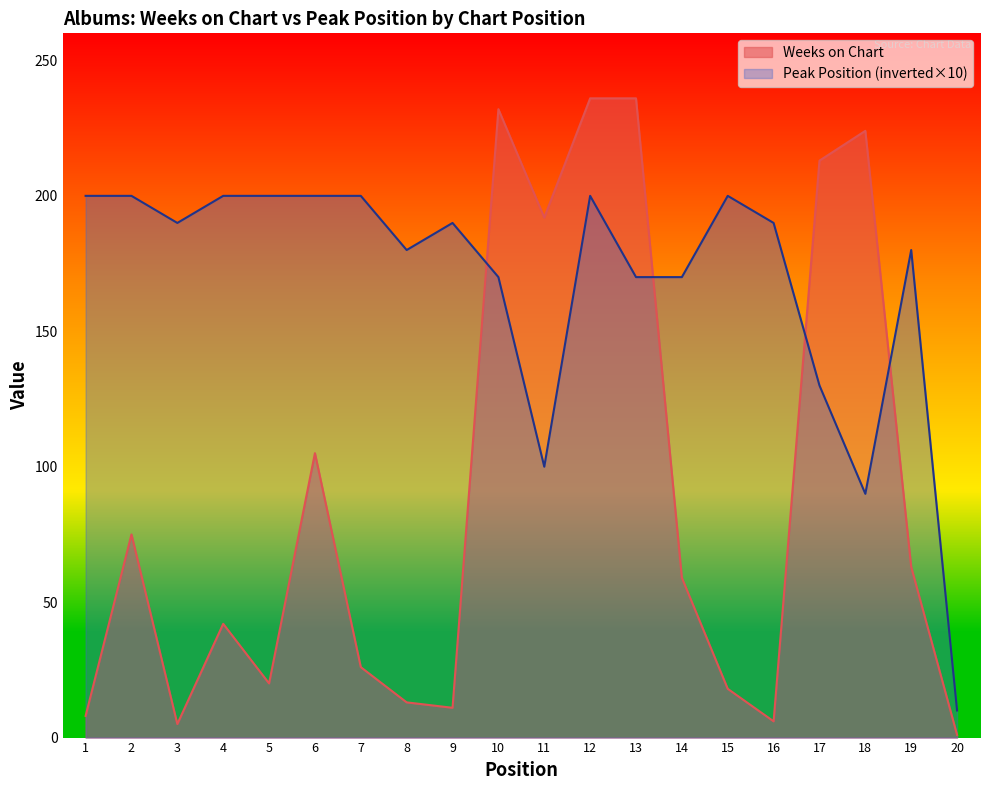

At which category does Weeks on Chart reach its first local peak?

2